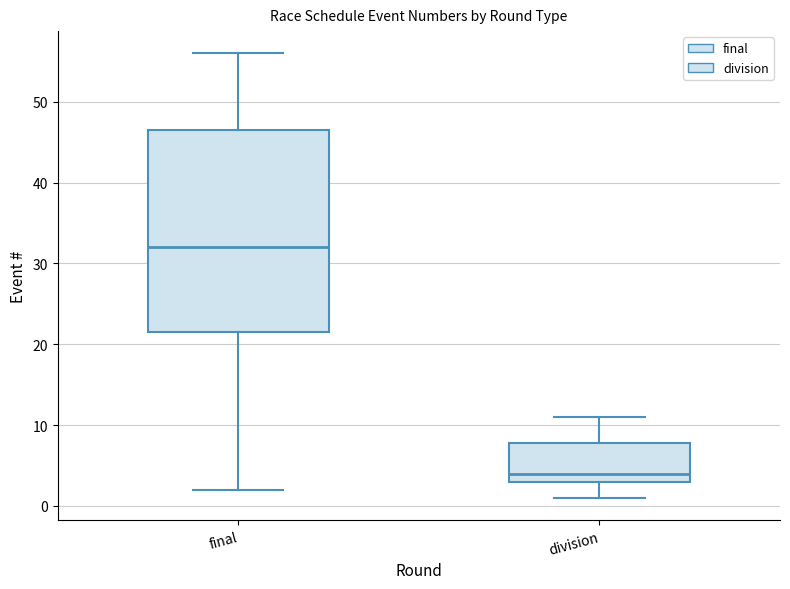

Where does the lower whisker of the box for division end on the y-axis? The values are not printed on the chart, so give them approximately, as read against the axis.

1